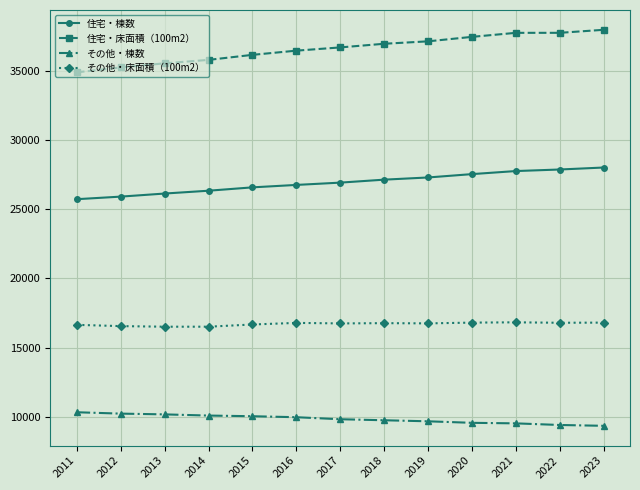

What is the value of the 住宅・棟数 point at the 4th from the left?

26329